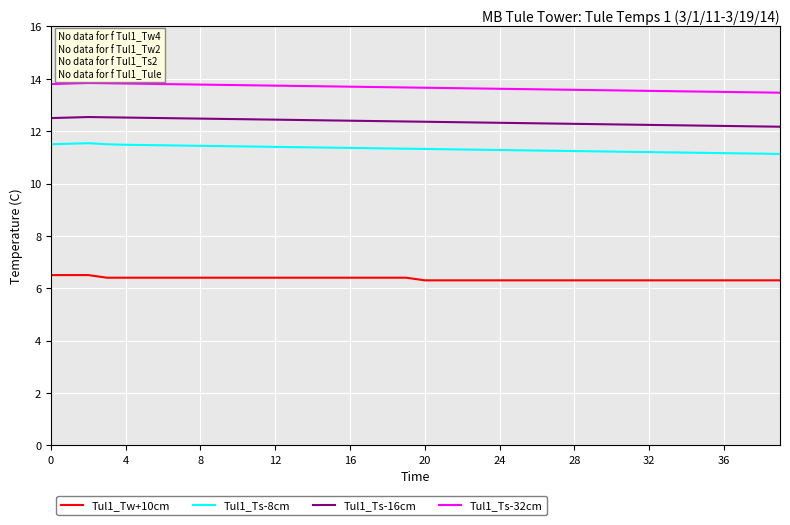

Which series has the largest total across all categories?

Tul1_Ts-32cm